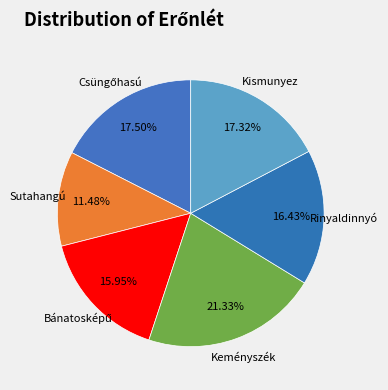

Do Rinyaldinnyó and Keményszék together represent more than half of the pie?

No